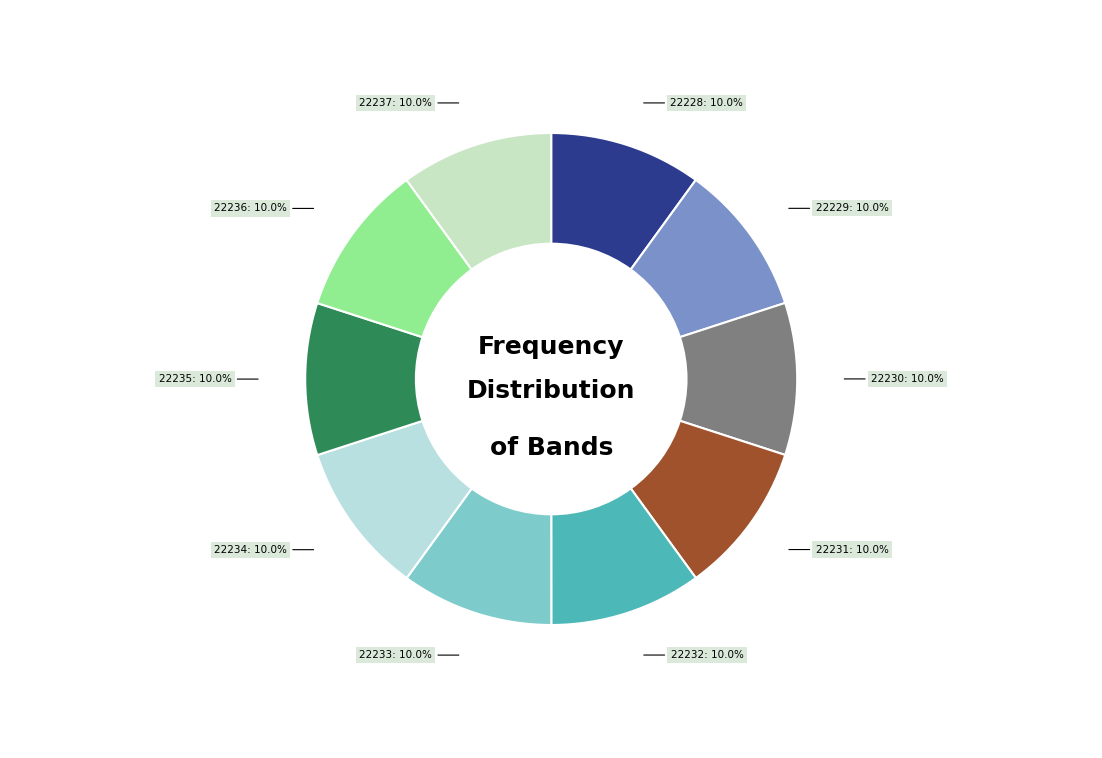

Is there a majority slice in this chart?

No